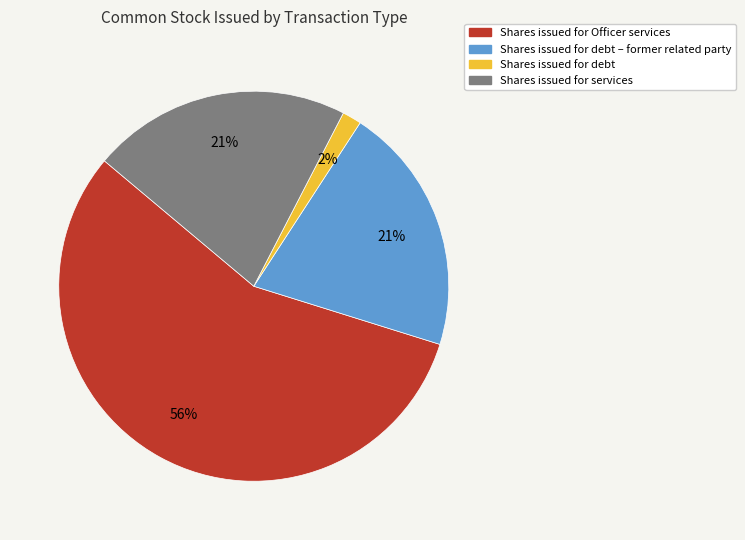

How many slices are in this pie chart?

4